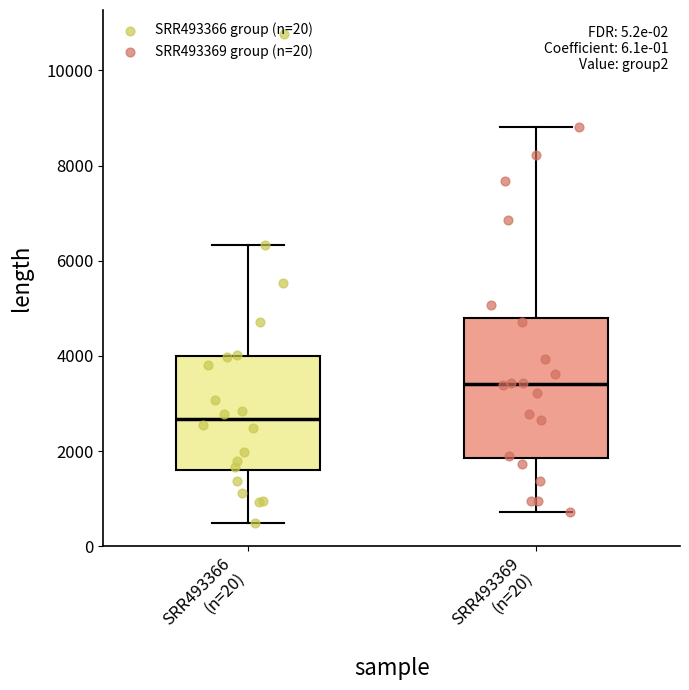

Reading left to right, transcribe this box plot: for each box, give where its median line is, the range the box spans, and where its two whiskers end, as read against the y-axis. The values are not printed on the chart, so give them approximately, as read against the axis.

SRR493366 (n=20): median 2600, box 1600 to 4000, whiskers 400 to 6400
SRR493369 (n=20): median 3400, box 1800 to 4800, whiskers 800 to 8800